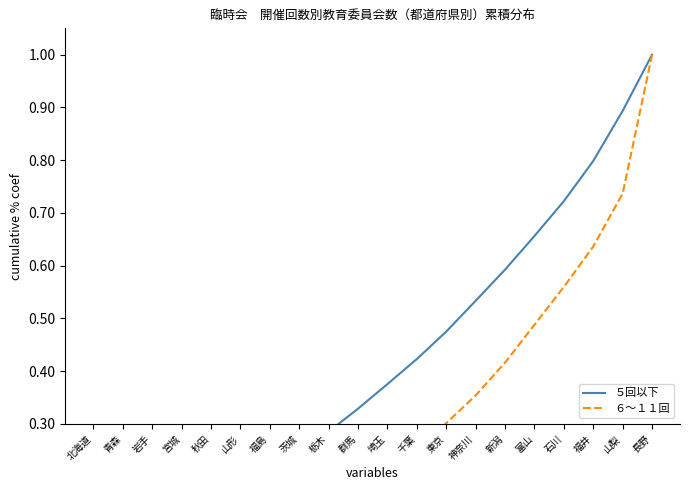

What are all the series names shown in the legend?

５回以下, ６～１１回